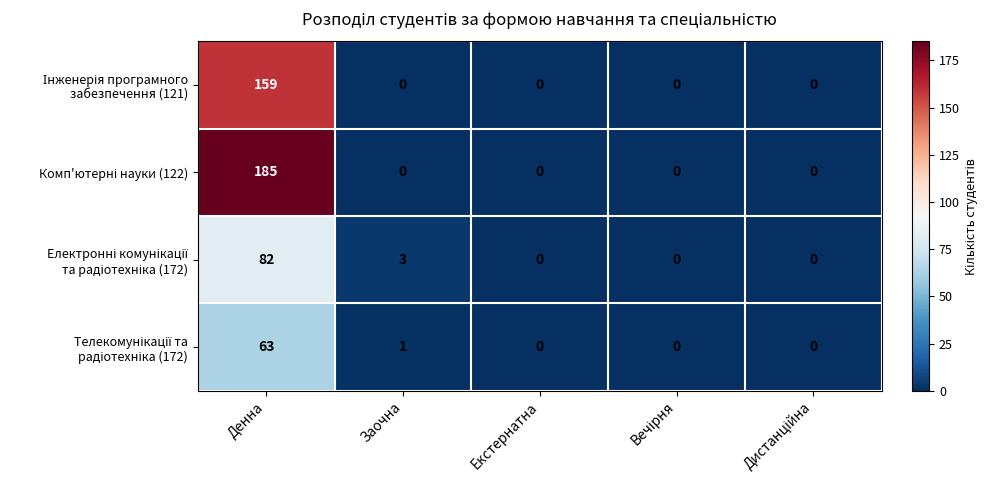

Which label corresponds to the largest value in the chart?

Денна